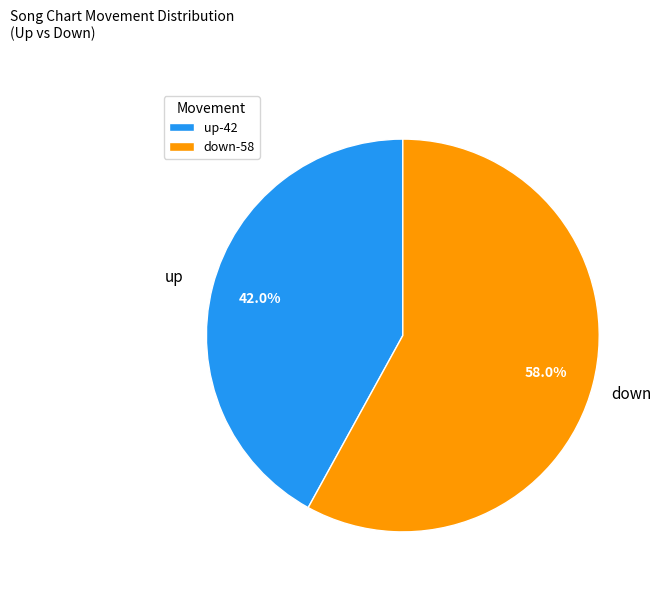

To the nearest percent, what portion does down represent?

58%